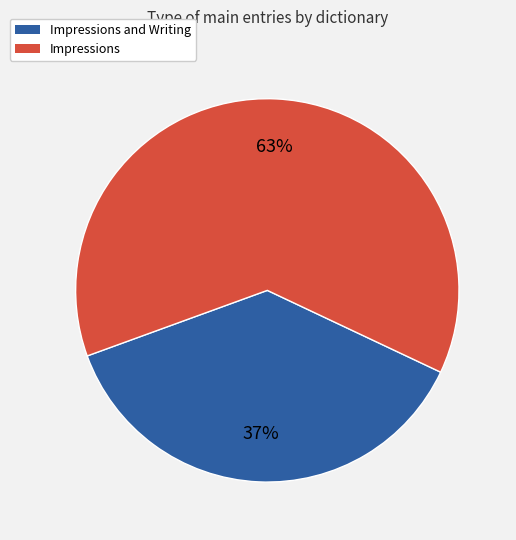

To the nearest percent, what is the average slice percentage?

50%